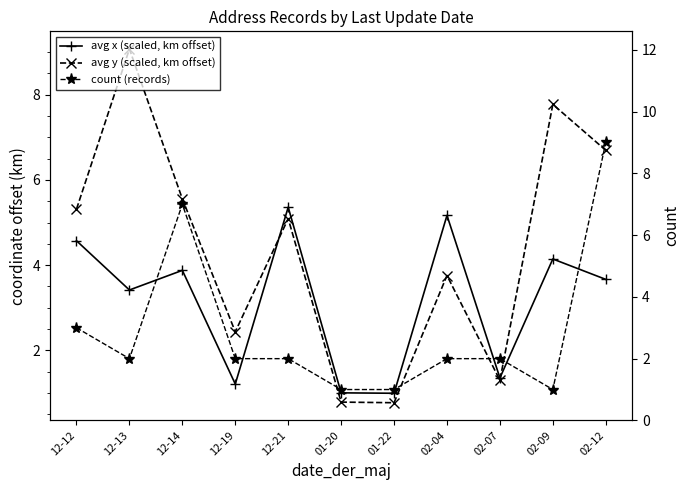

What is the average value of the avg y (scaled, km offset) series?

4.4